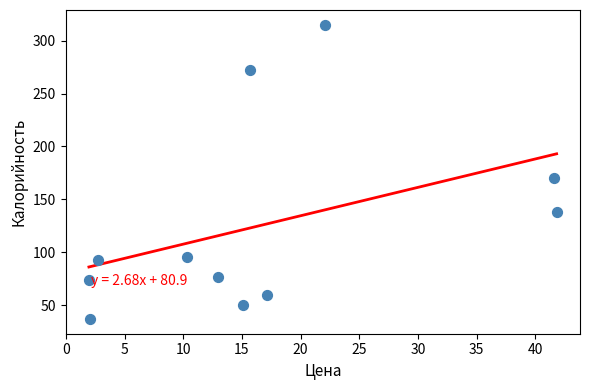

What Y value in the scatter plot is closest to 176?

170